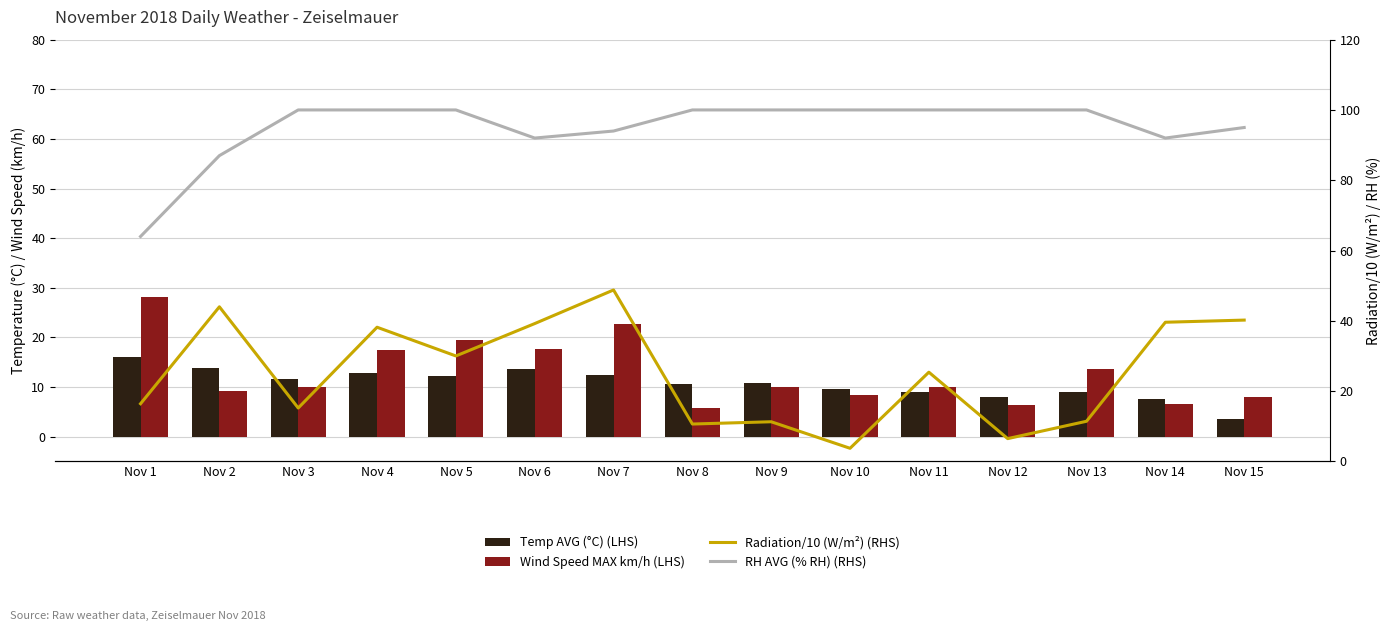

How many categories are shown in the chart?

15